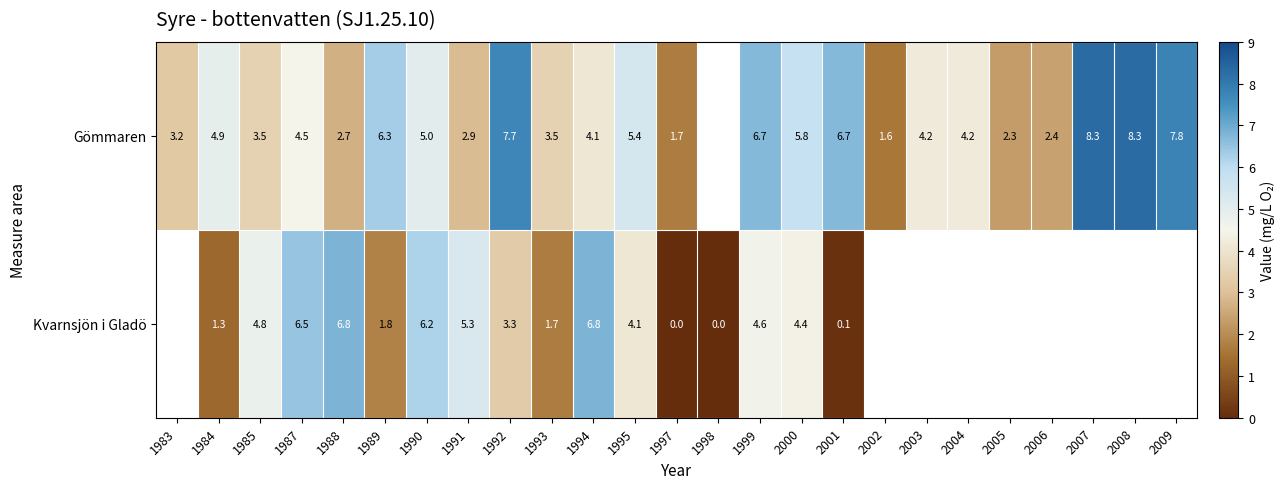

Rank the series at 1984 from lowest to highest value.

Kvarnsjön i Gladö, Gömmaren